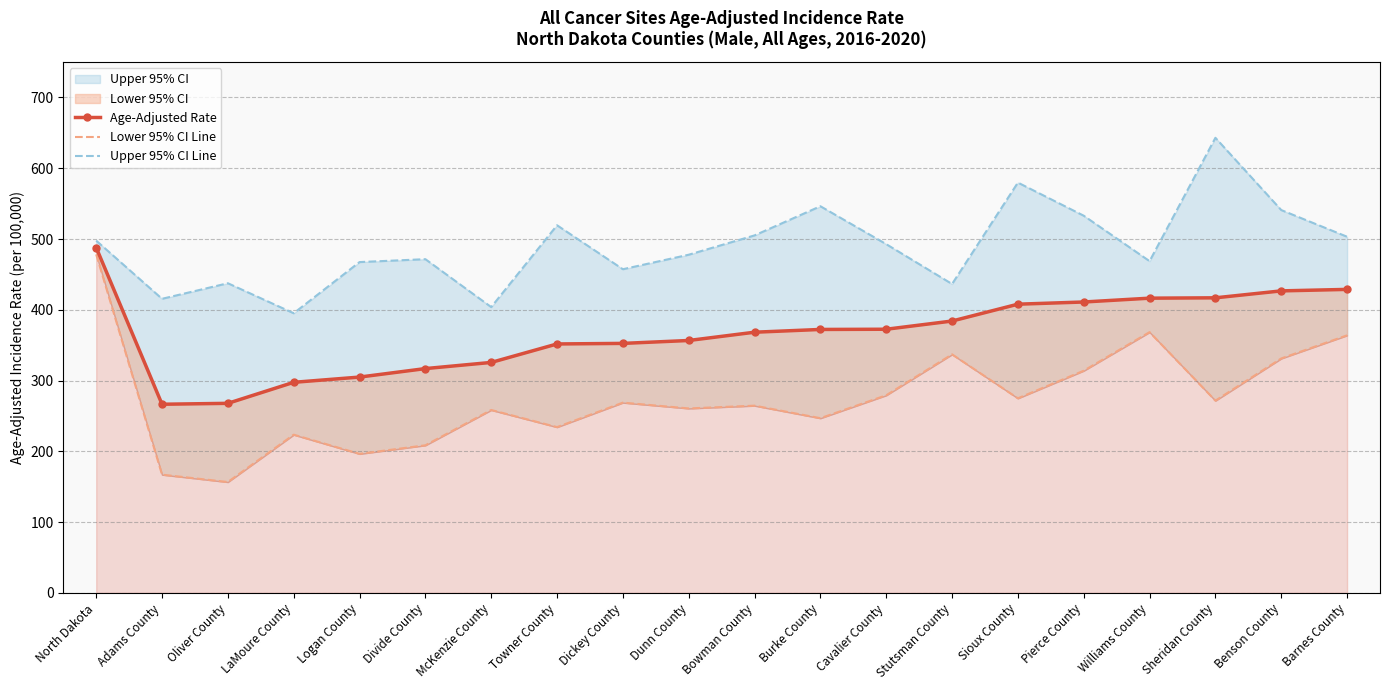

Rank the series at Stutsman County from lowest to highest value.

Lower 95% CI Line, Age-Adjusted Rate, Upper 95% CI Line